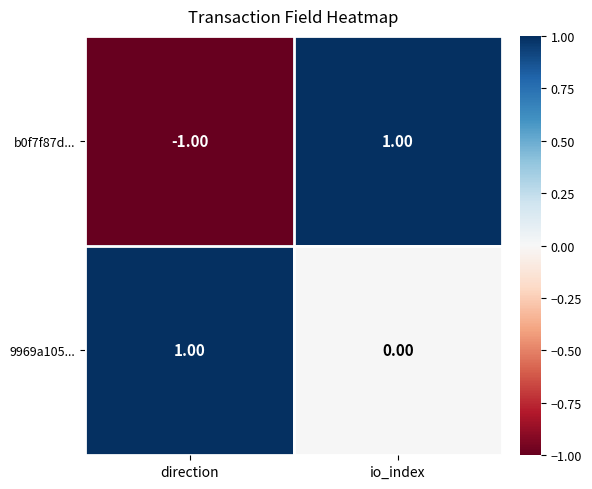

Where is 9969a105... nearest to the value 0?

io_index